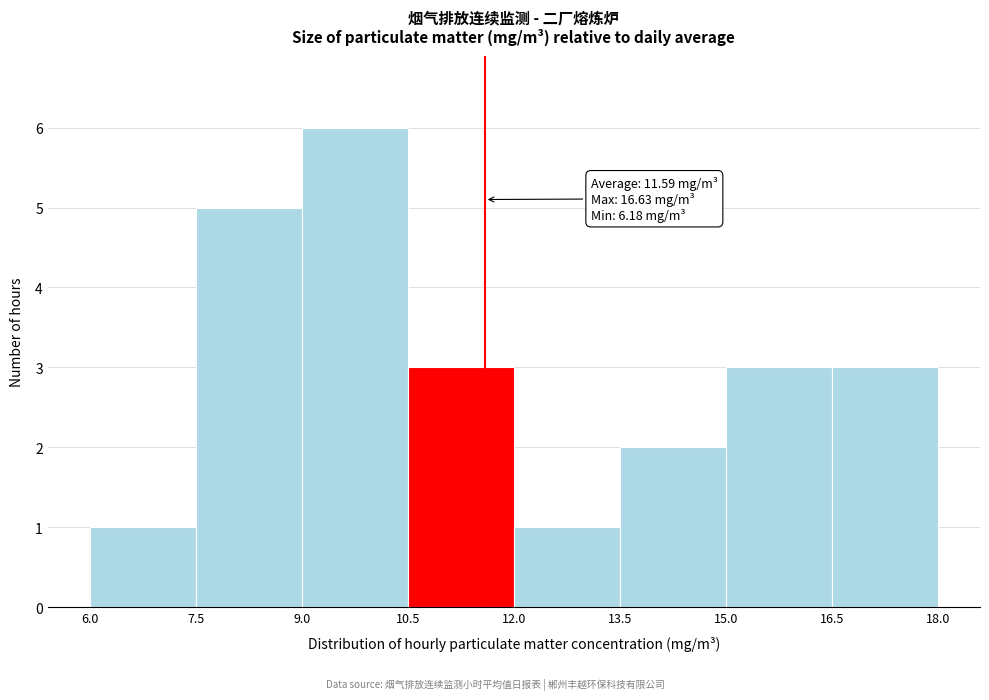

Which range on the x-axis has the tallest bar?

9.0 to 10.5